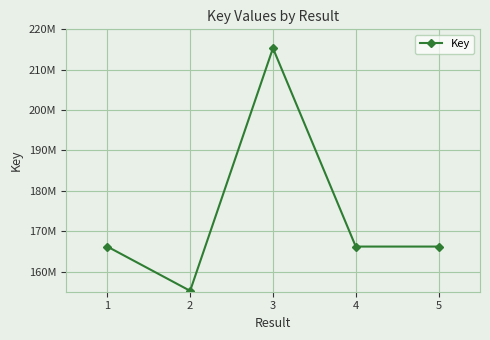

Is this an area chart (filled region under the line)?

No